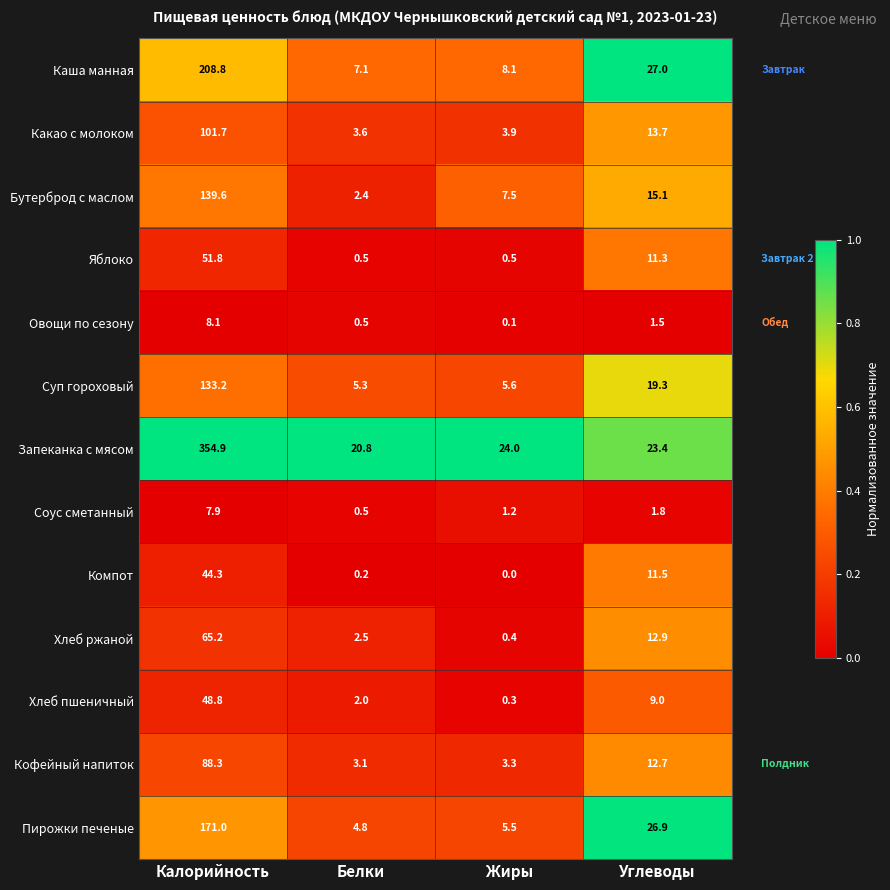

Which series has the largest total across all categories?

Запеканка с мясом